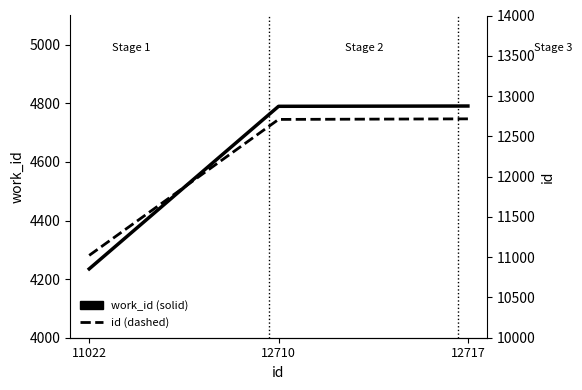

At which category does the chart reach its peak across all series?

12717